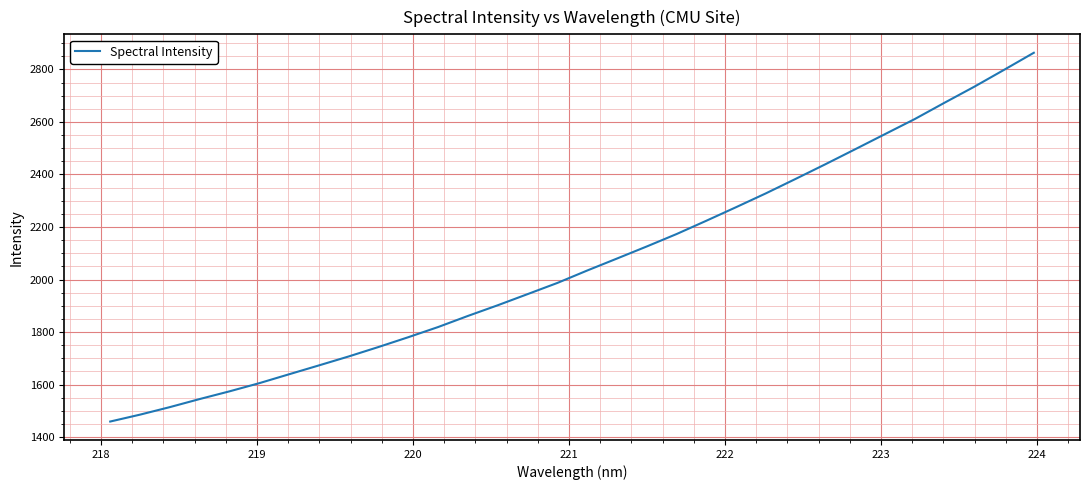

What is the difference between the maximum and minimum values?

1403.9